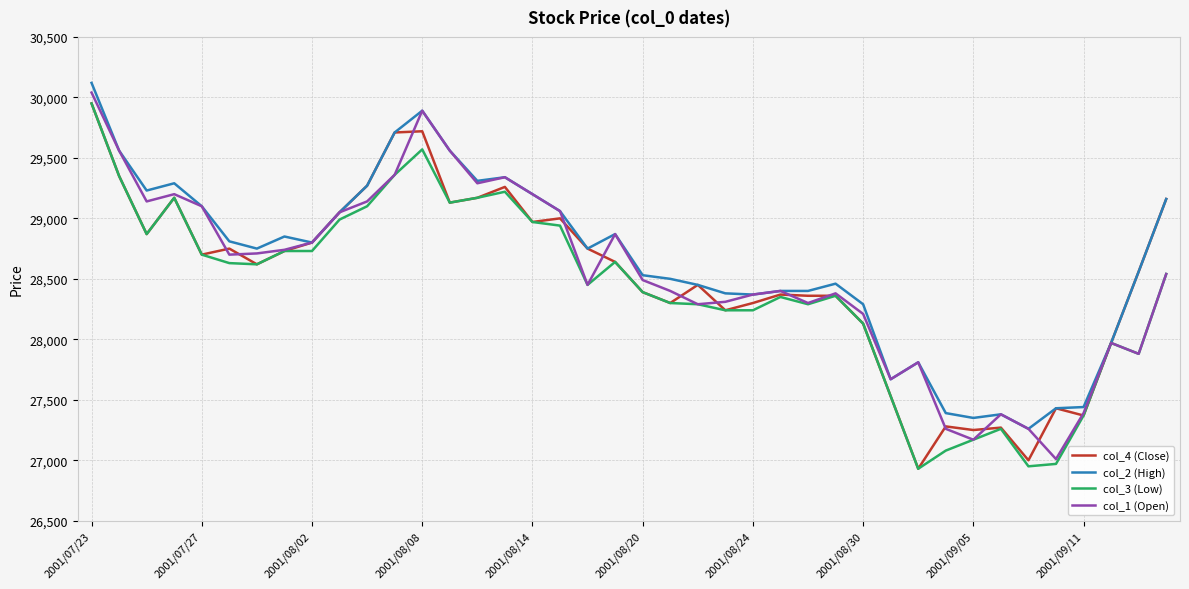

What is the maximum value shown in the chart?

30120